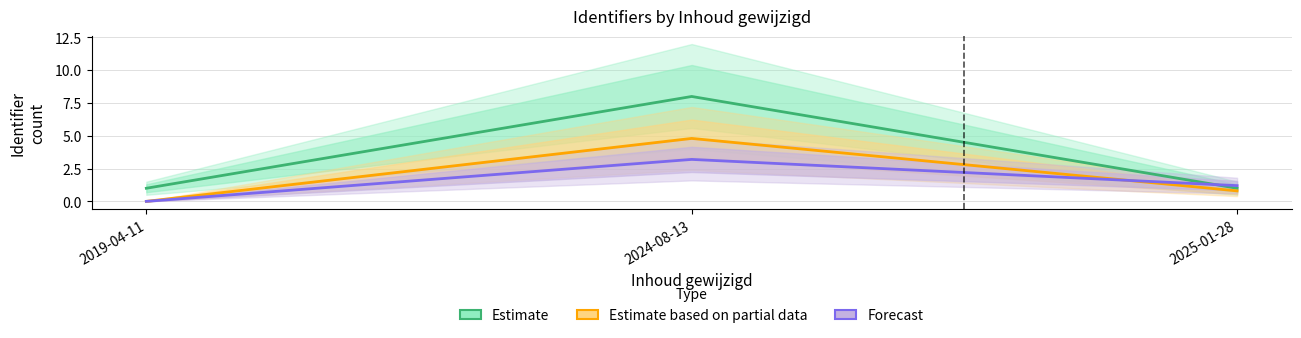

How many categories are shown in the chart?

3